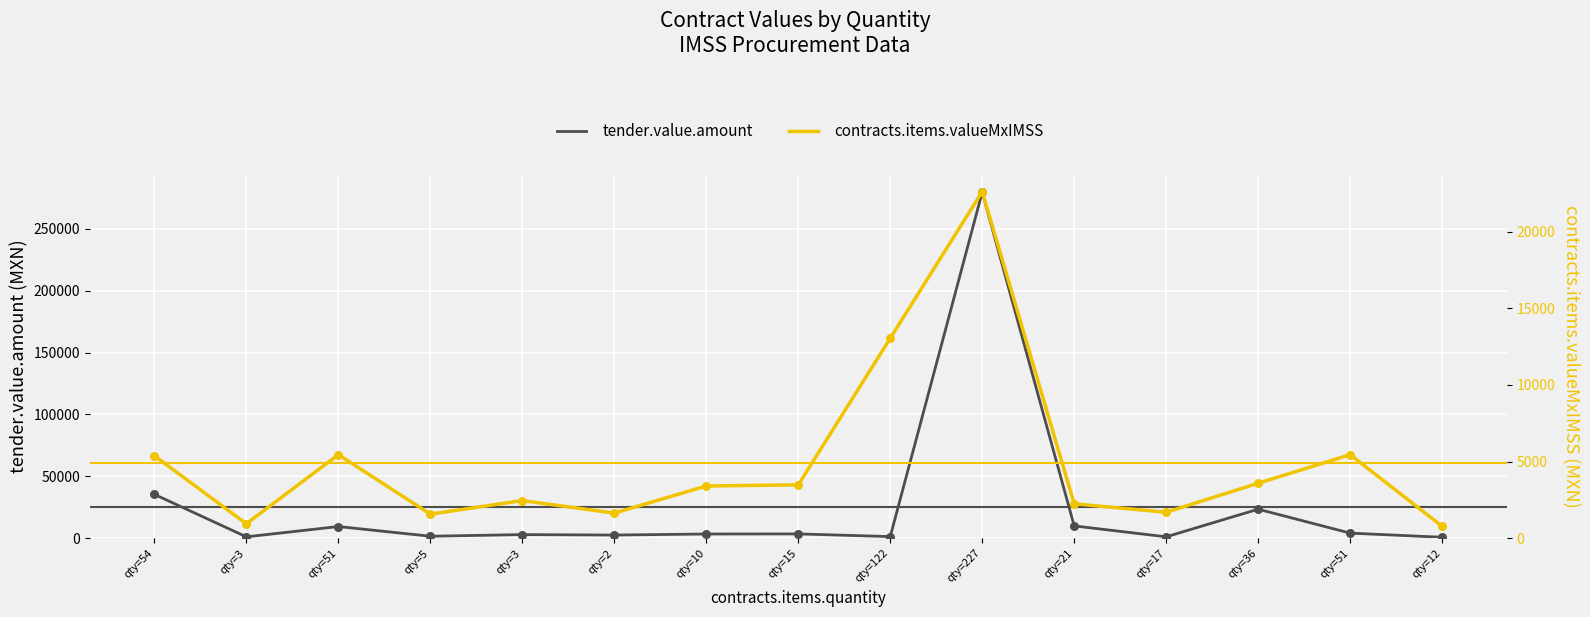

Which series contains the highest Y value?

tender.value.amount